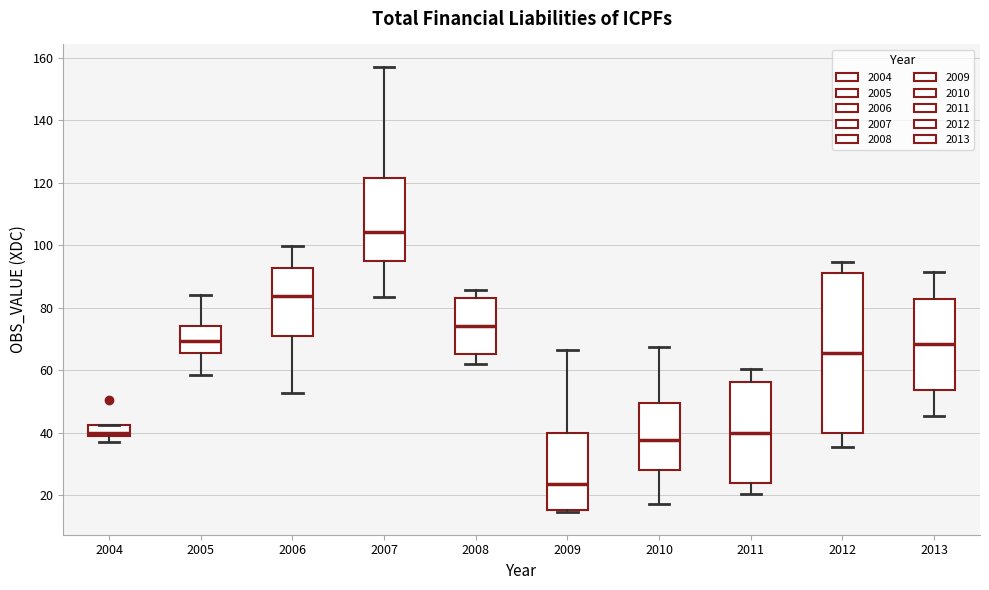

Which box is the tallest, from its lower edge to its upper edge?

2012